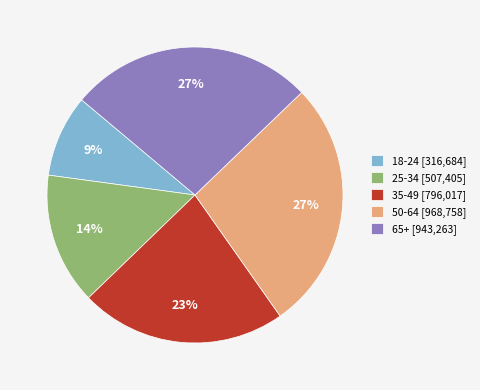

Which category has the smallest portion of the pie?

18-24